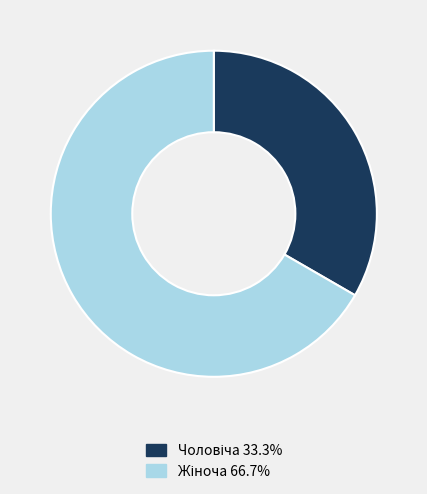

Which category has the smallest portion of the pie?

Чоловіча